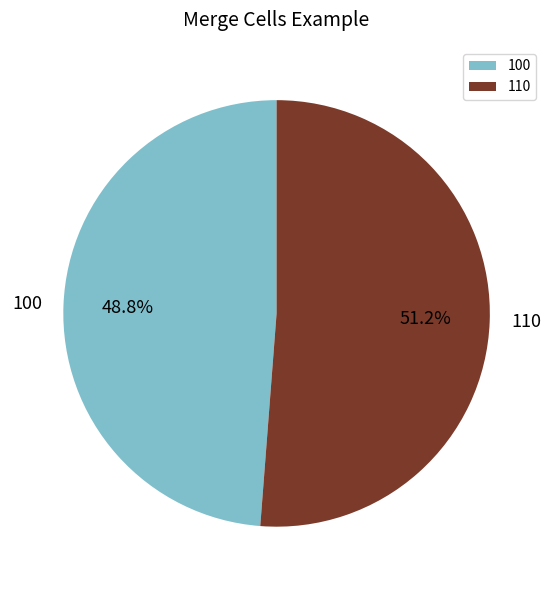

Do 110 and 100 together represent more than half of the pie?

Yes